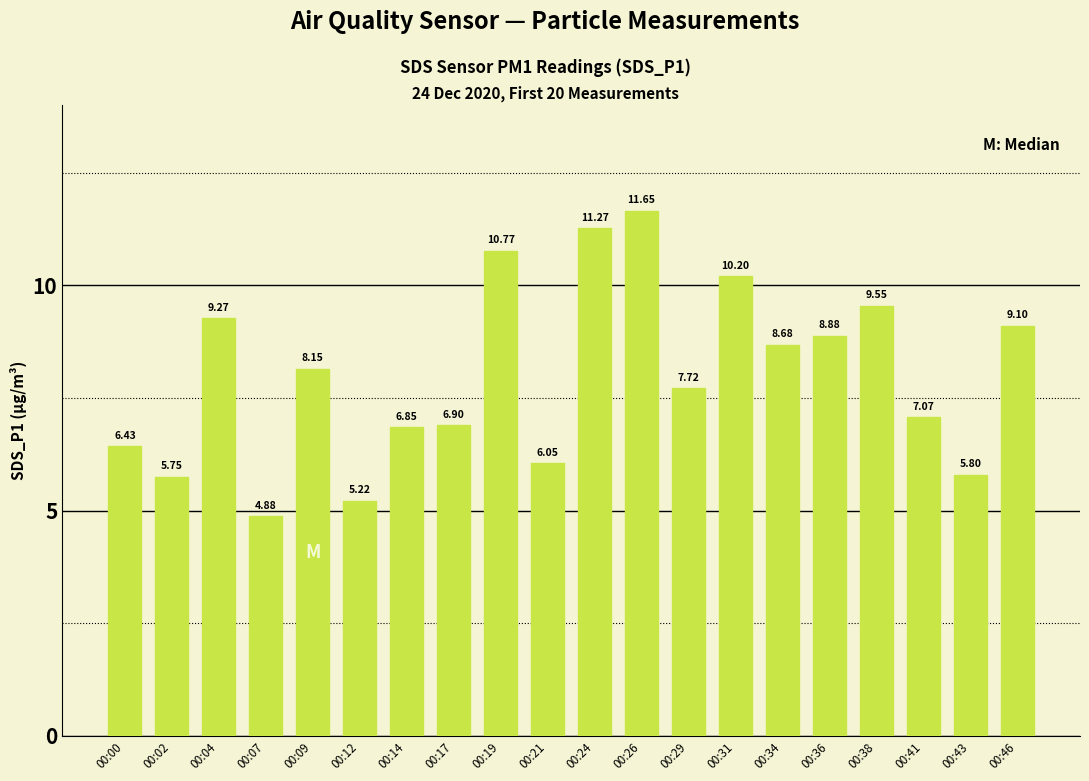

True or false: the data shows 4.7 at 00:09.

False